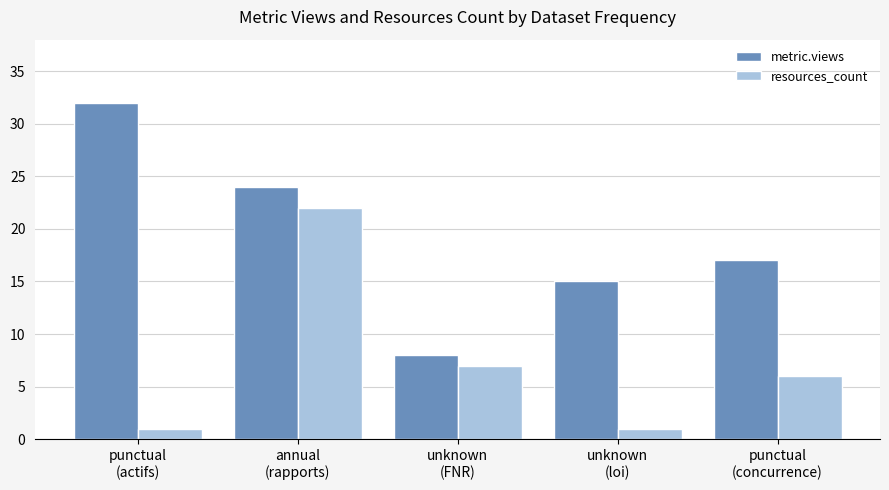

Rank the series by their maximum value, from highest to lowest.

metric.views, resources_count